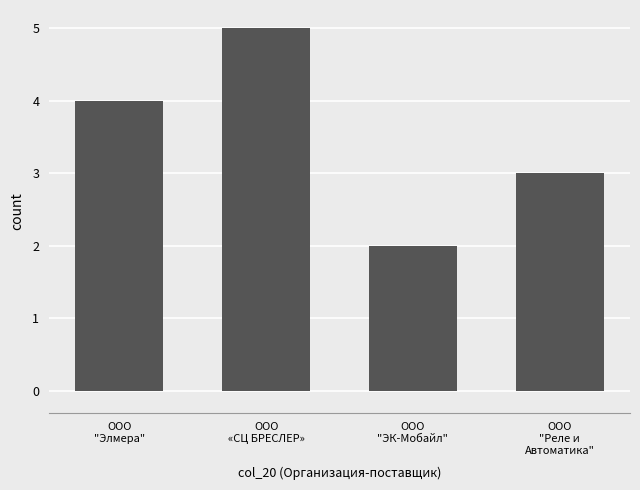

What value does the data have at ООО
«СЦ БРЕСЛЕР»?

5